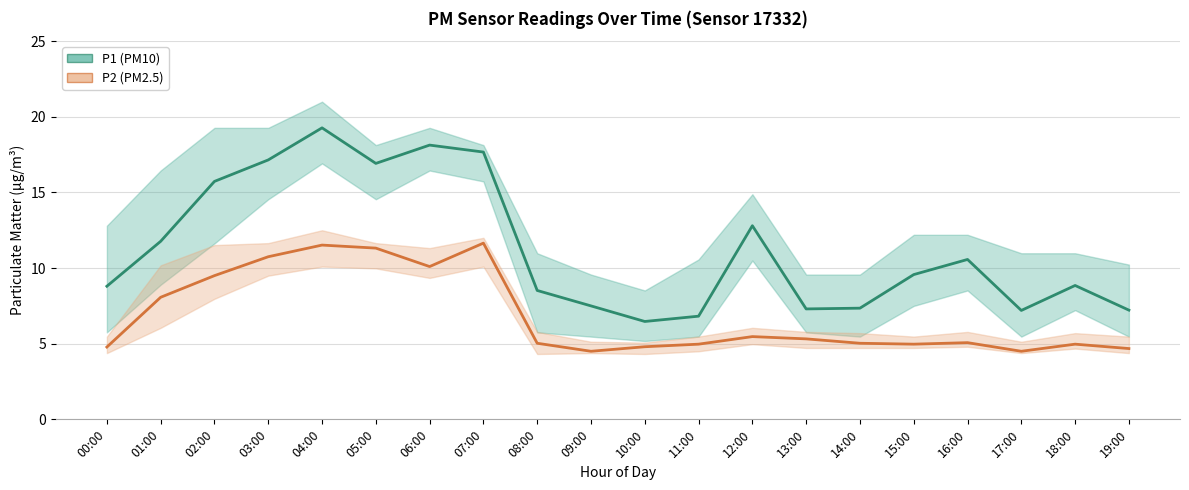

At 11:00, list the series in order from smallest to largest.

P2 (PM2.5), P1 (PM10)